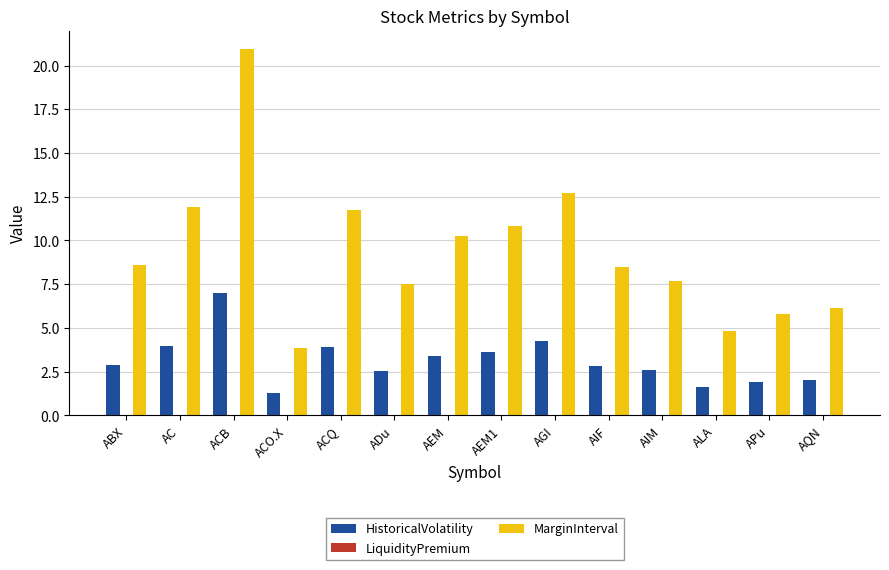

What is the value of the MarginInterval bar at the 14th from the left?

6.1